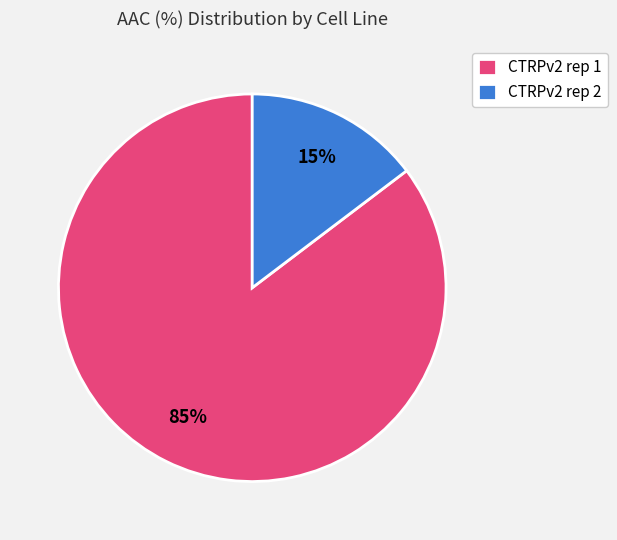

Does any single category account for the majority?

Yes